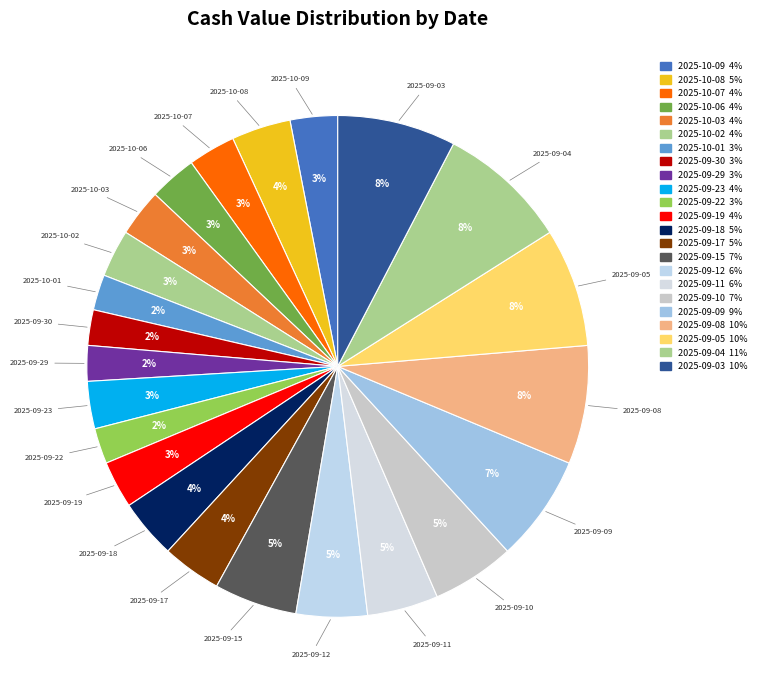

Does 2025-09-10 represent more than half of the total?

No